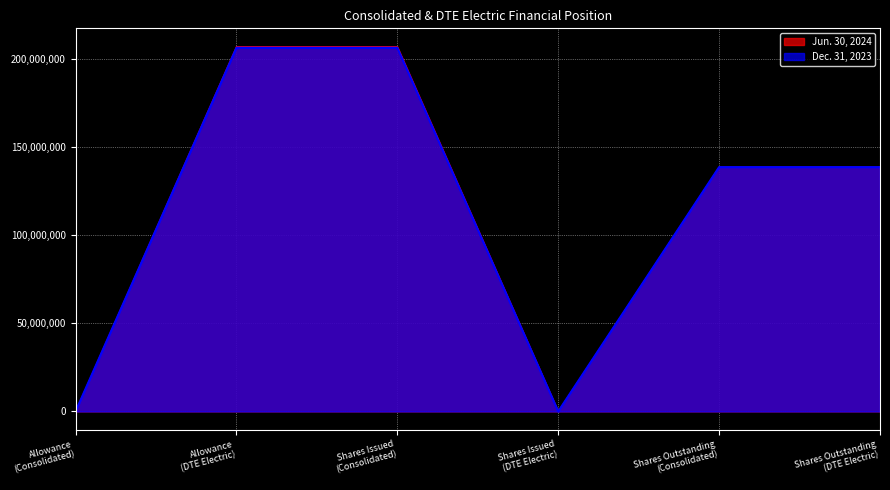

Which series has the largest total across all categories?

Jun. 30, 2024